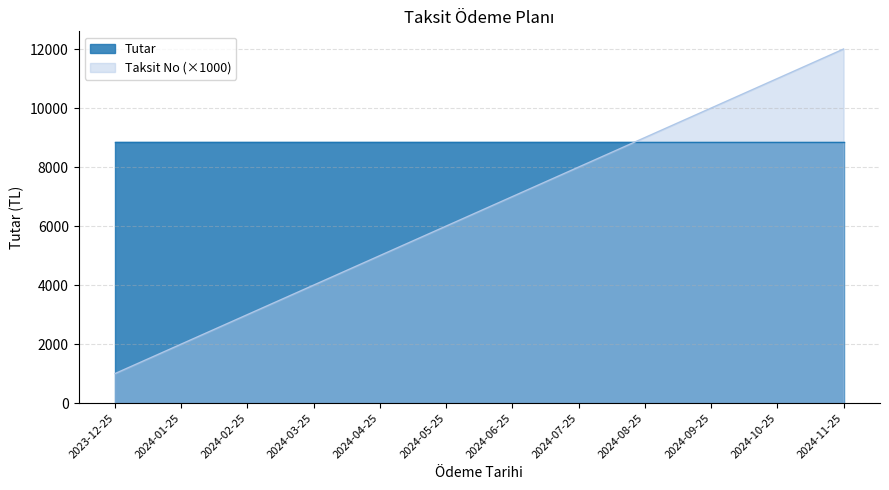

What is the ratio of the value at 2024-11-25 to the value at 2024-03-25?

3.0